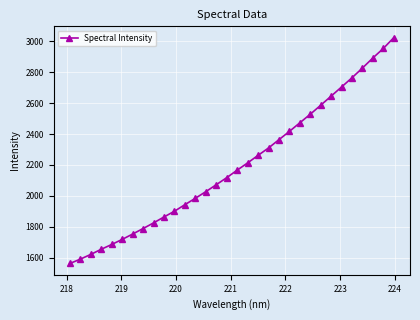

What is the difference between the second highest and second lowest values?

1363.1